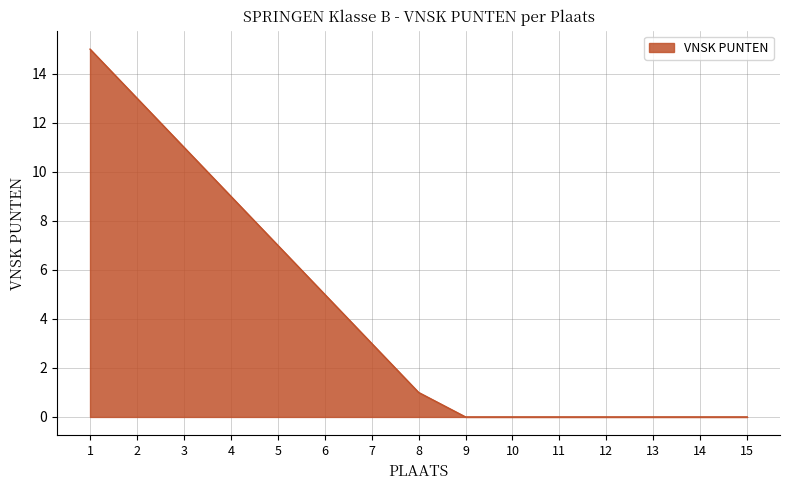

How many lines are shown in the chart?

1